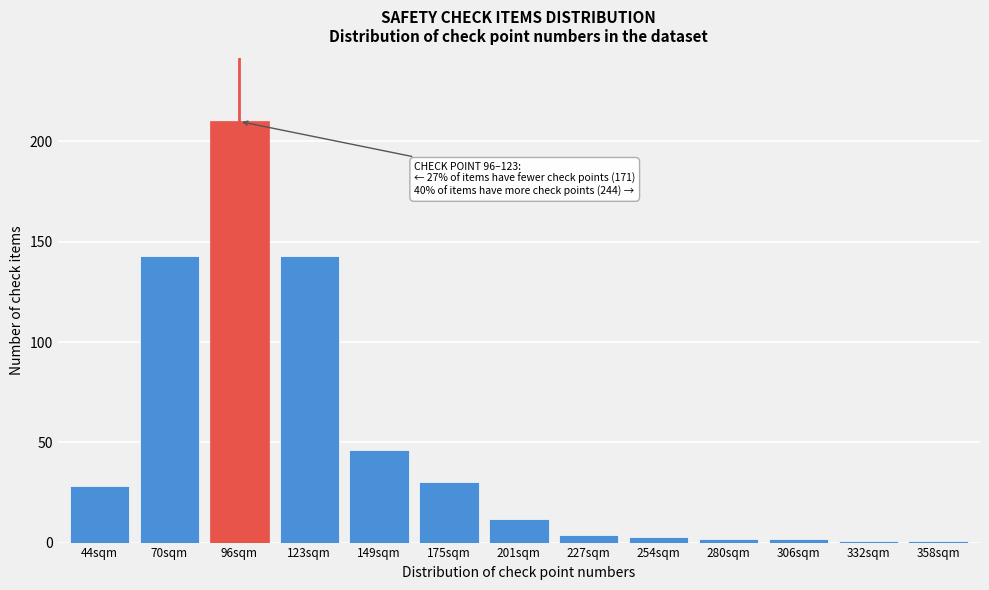

Reading left to right, what are all the values shown in this chart?

44sqm=28	70sqm=143	96sqm=210	123sqm=143	149sqm=46	175sqm=30	201sqm=12	227sqm=4	254sqm=3	280sqm=2	306sqm=2	332sqm=1	358sqm=1